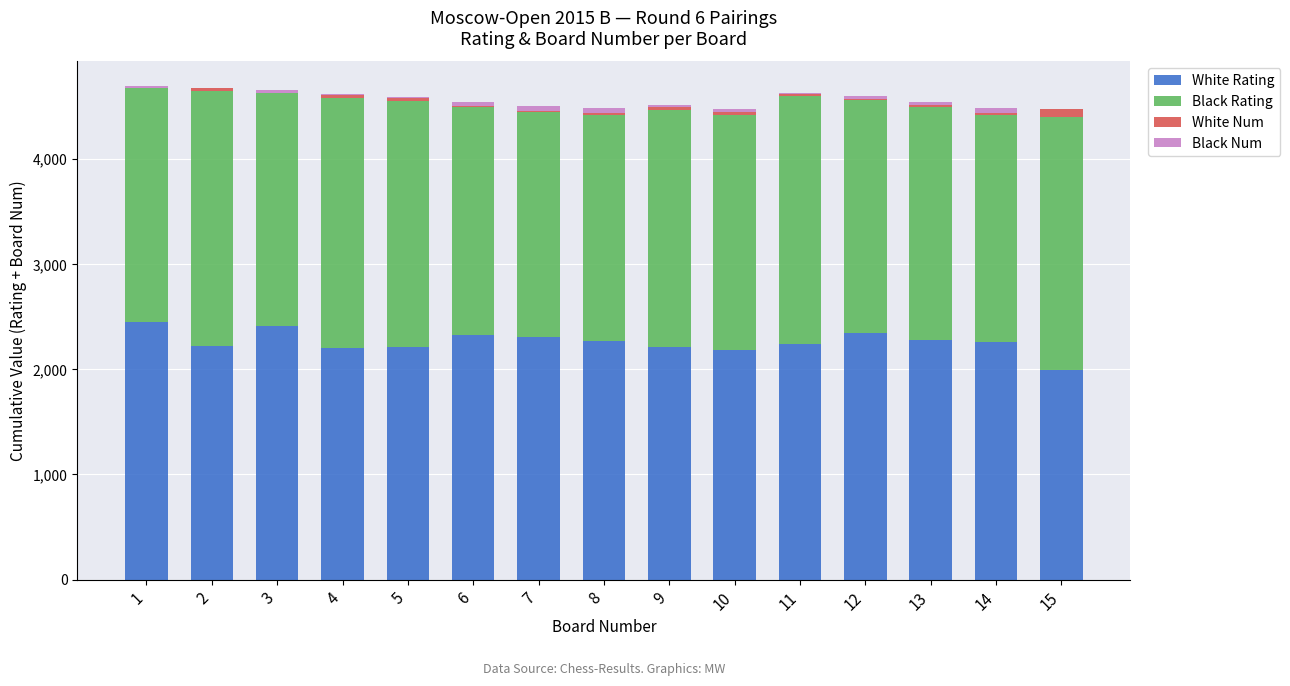

What is the highest value of the White Rating series?

2451